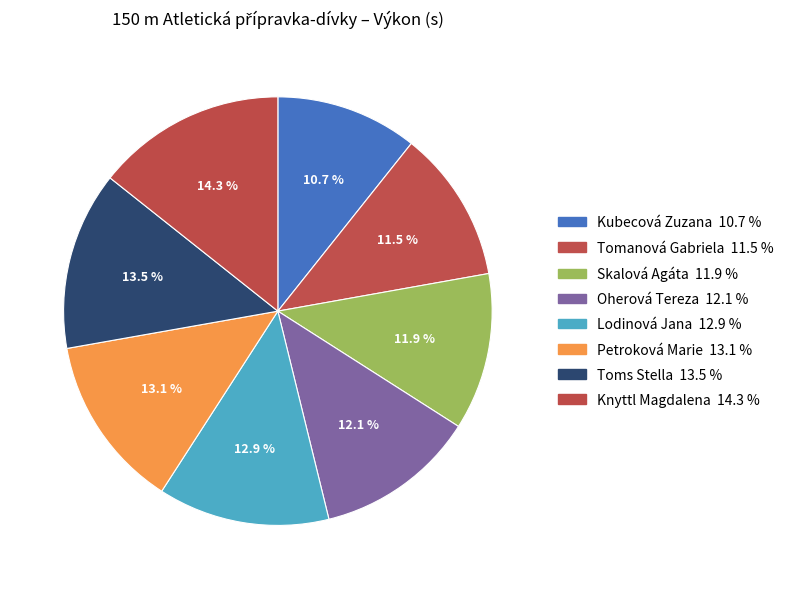

How many slices are in this pie chart?

8